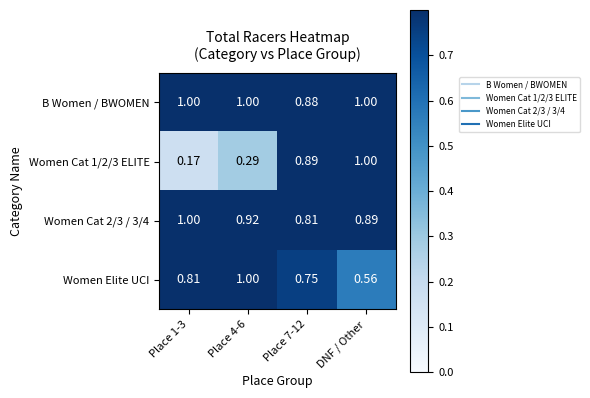

At which category is the sum across all series the highest?

DNF / Other